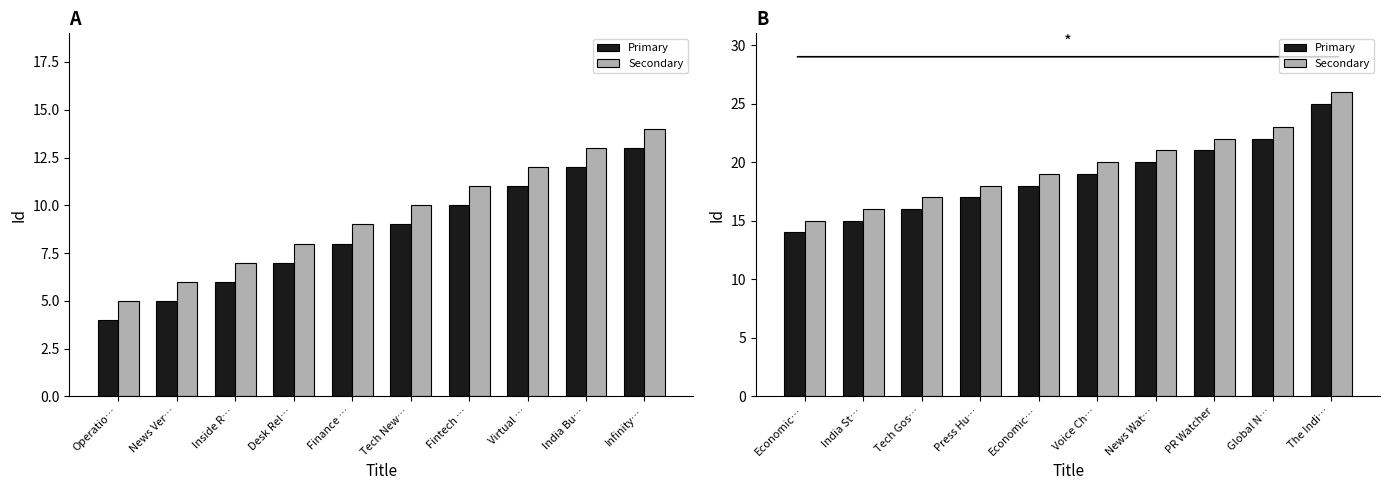

List the series in order of their overall mean, highest first.

Secondary, Primary